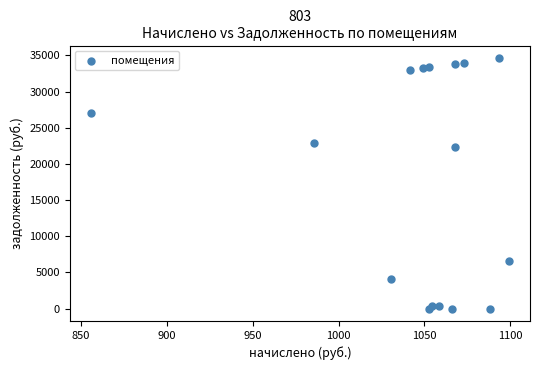

What Y value in the scatter plot is closest to 17315?

22323.1